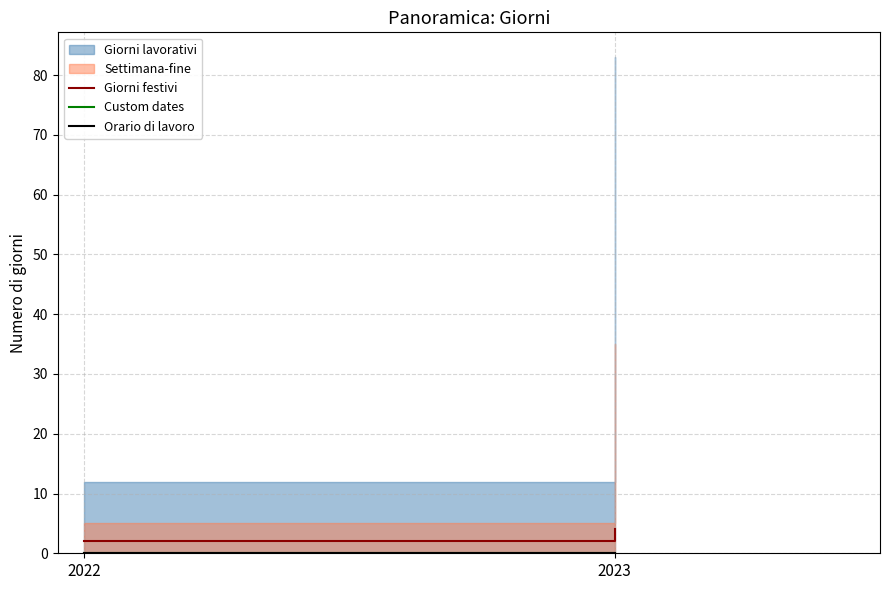

Does the chart display data point markers on the line(s)?

No